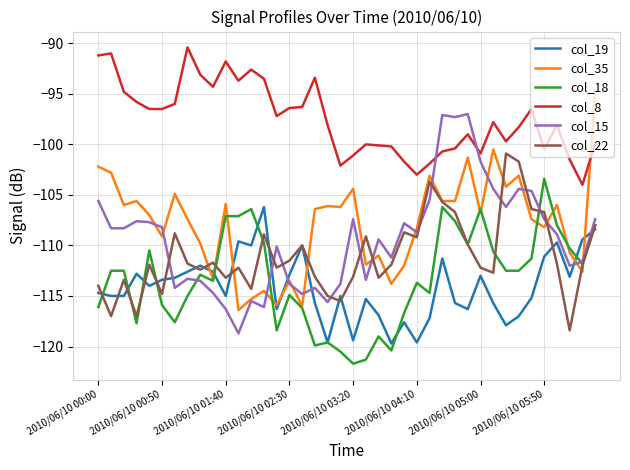

Which series has the largest total across all categories?

col_8